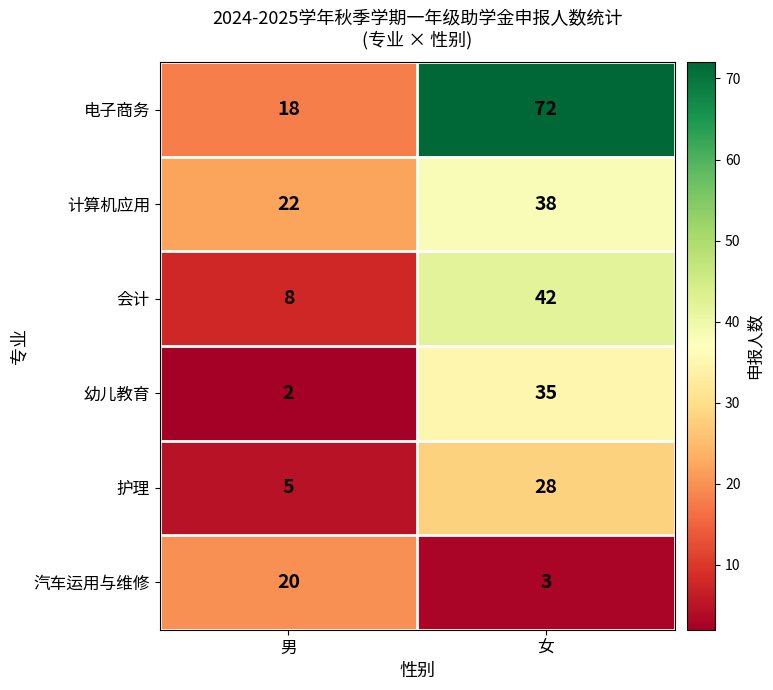

At which category does the chart reach its peak across all series?

女